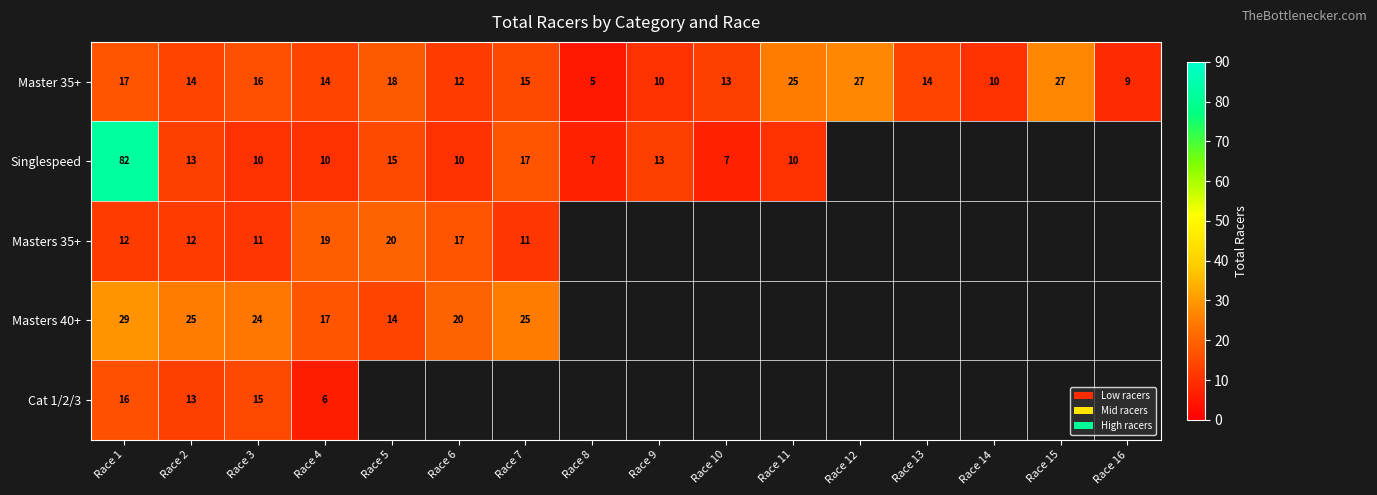

The Singlespeed series shows 2 at Race 10. True or false?

False